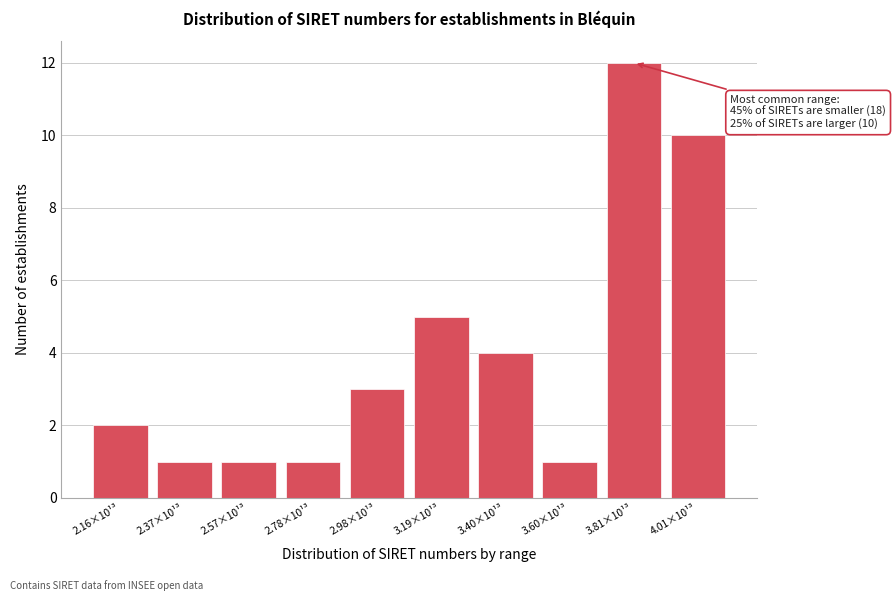

Reading left to right, what are all the values shown in this chart?

2.16×10¹³=2	2.37×10¹³=1	2.57×10¹³=1	2.78×10¹³=1	2.98×10¹³=3	3.19×10¹³=5	3.40×10¹³=4	3.60×10¹³=1	3.81×10¹³=12	4.01×10¹³=10